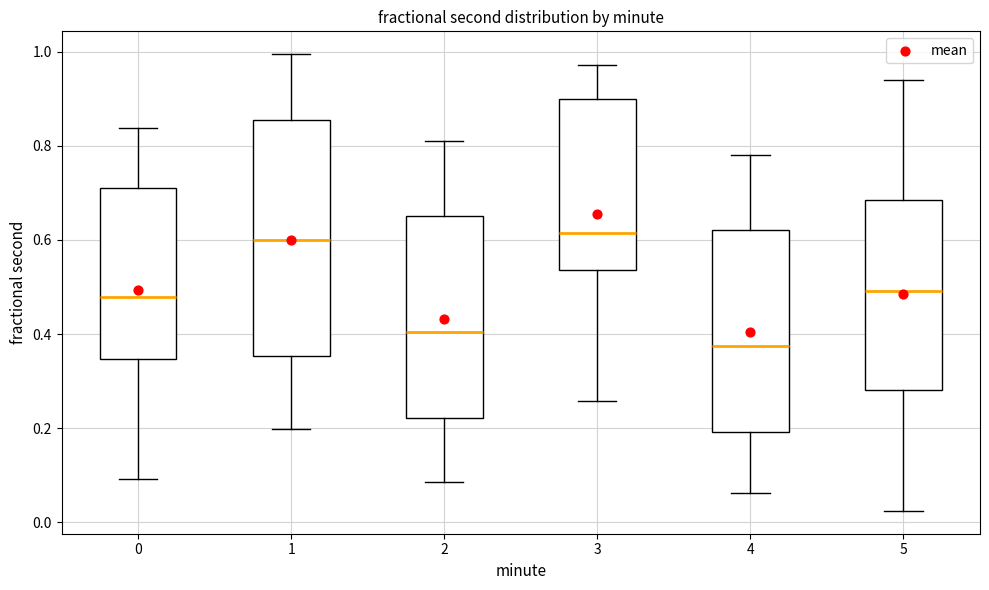

Where does the upper whisker of the box at x = 1 end on the y-axis? The values are not printed on the chart, so give them approximately, as read against the axis.

1.00